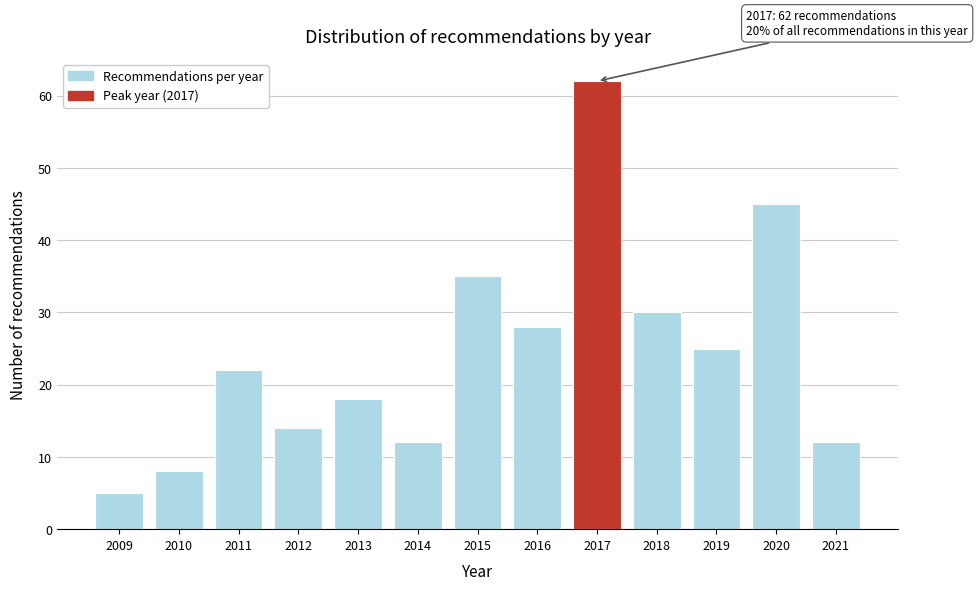

Reading left to right, extract all data points from this chart.

5	8	22	14	18	12	35	28	62	30	25	45	12